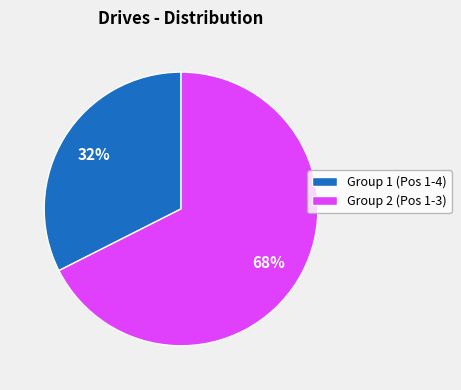

To the nearest percent, what is the average slice percentage?

50%